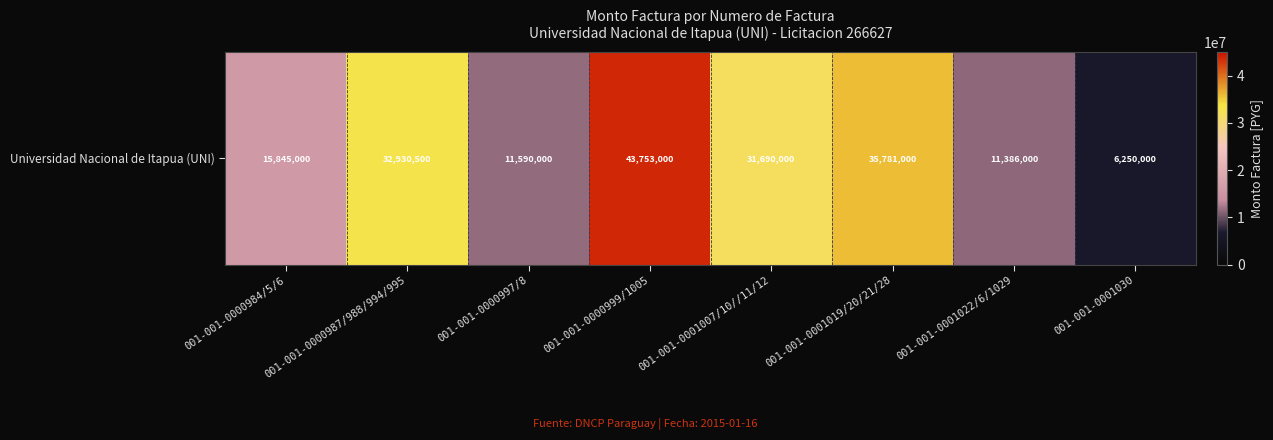

What is the difference between the maximum and minimum values?

37503000